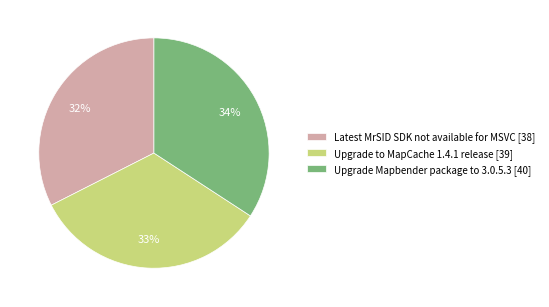

The Upgrade Mapbender package to 3.0.5.3 slice represents 44% of the pie. True or false?

False